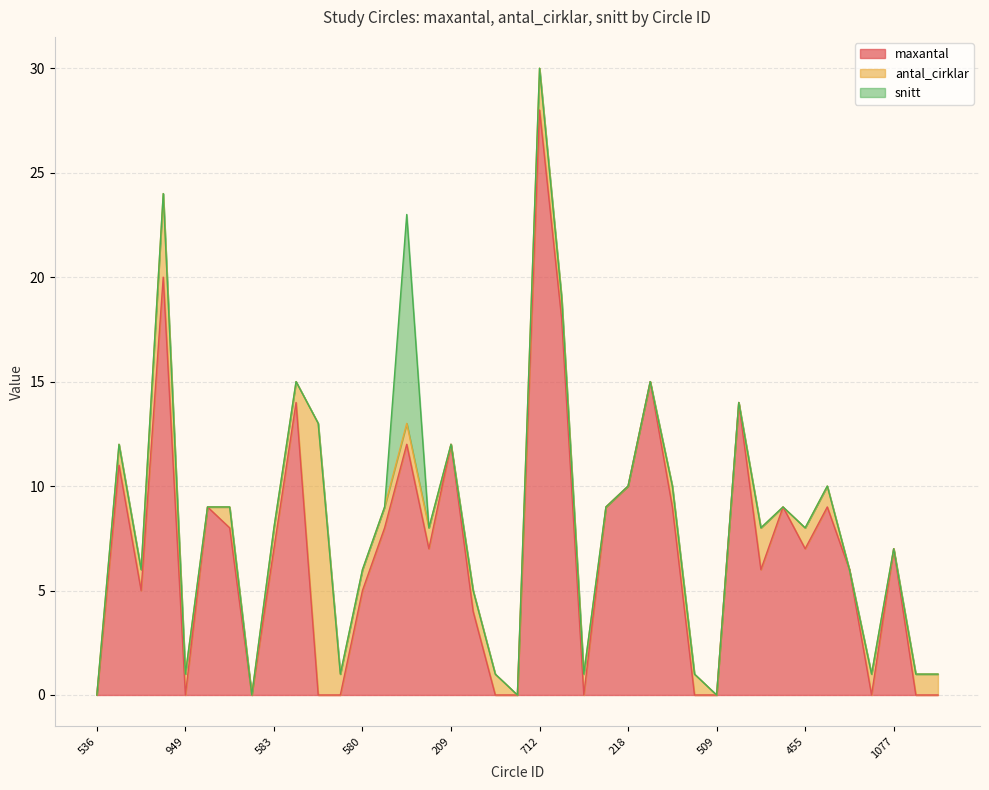

How many values in maxantal are above zero?

26